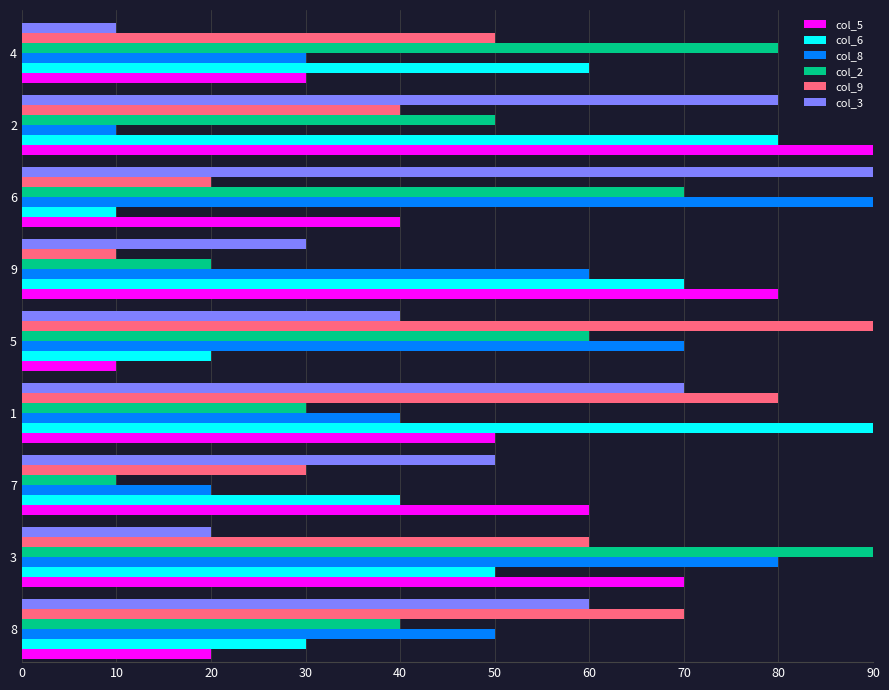

What is the average value of the col_9 series?

50